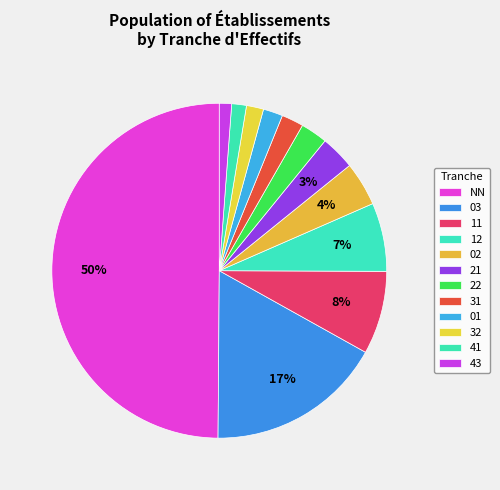

How many slices are in this pie chart?

12